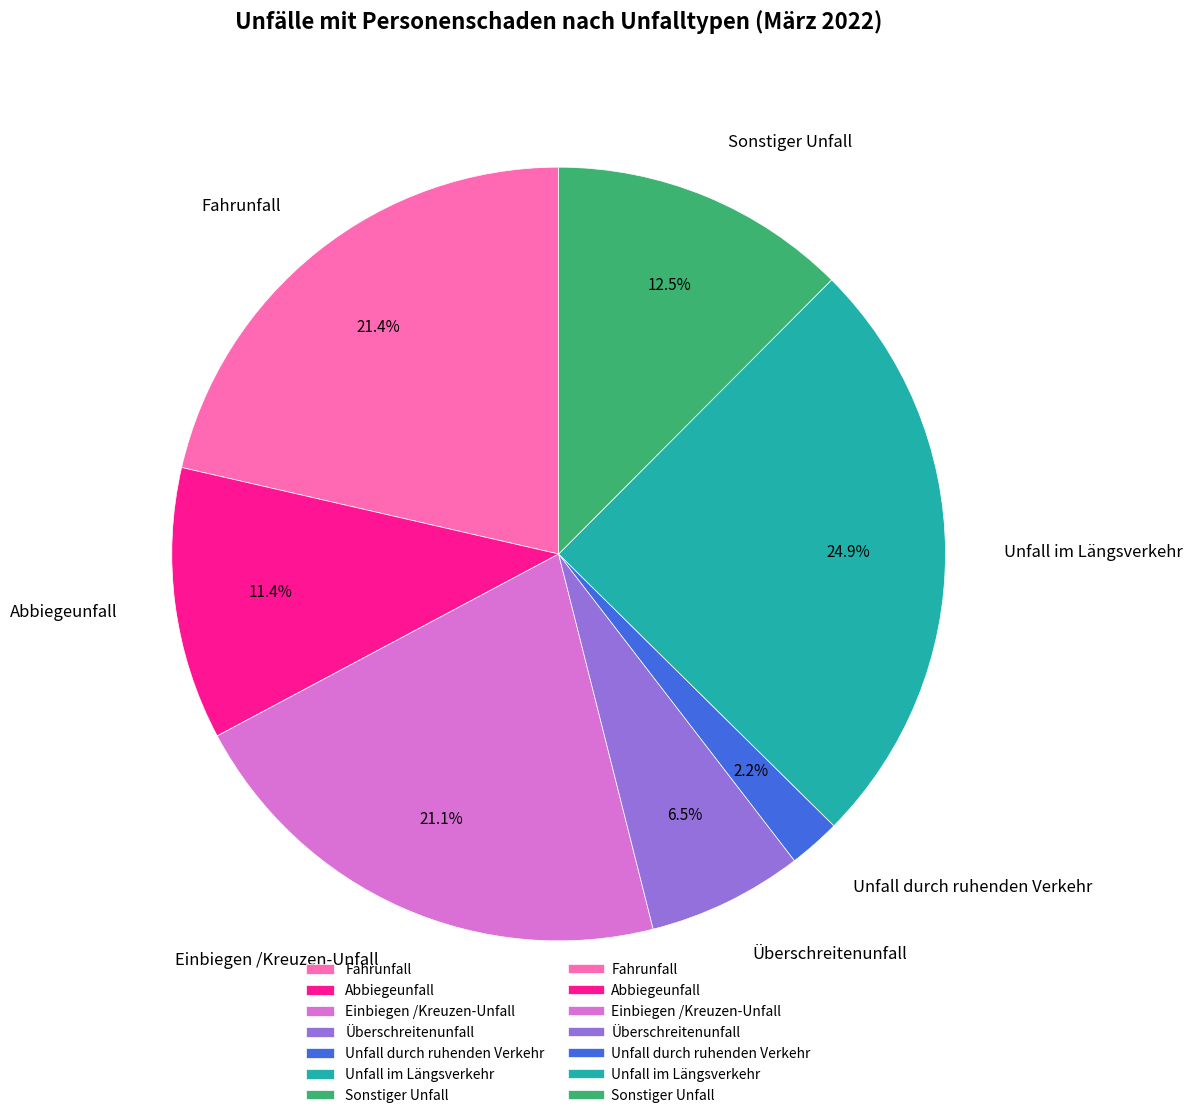

Combined, what portion of the pie is Unfall im Längsverkehr and Abbiegeunfall?

36.3%